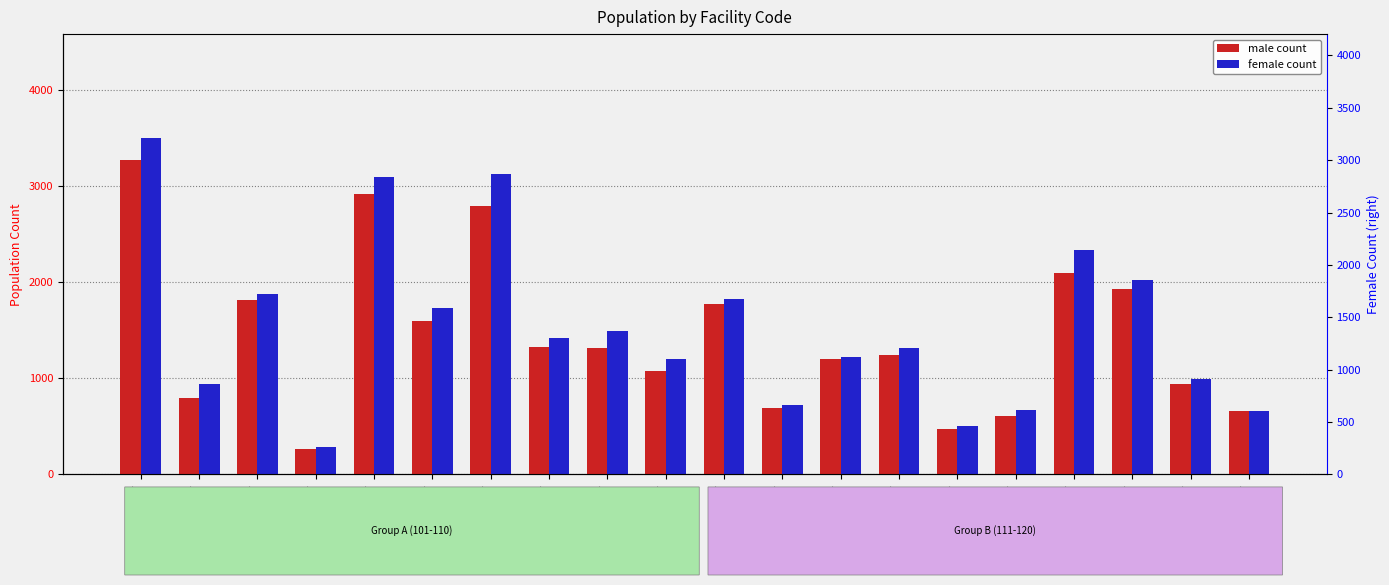

List the labels in order of male count value, largest first.

Facility
101, Facility
105, Facility
107, Facility
117, Facility
118, Facility
103, Facility
111, Facility
106, Facility
108, Facility
109, Facility
114, Facility
113, Facility
110, Facility
119, Facility
102, Facility
112, Facility
120, Facility
116, Facility
115, Facility
104